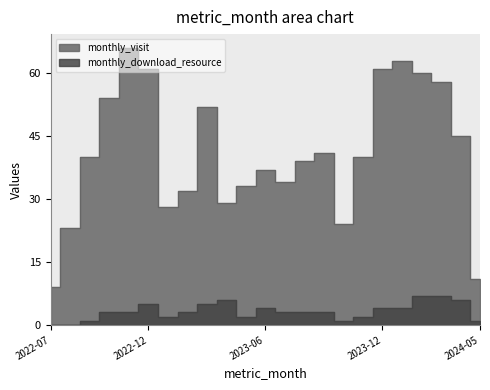

What is the sum of the monthly_download_resource values at 2023-05 and 2024-05?

3